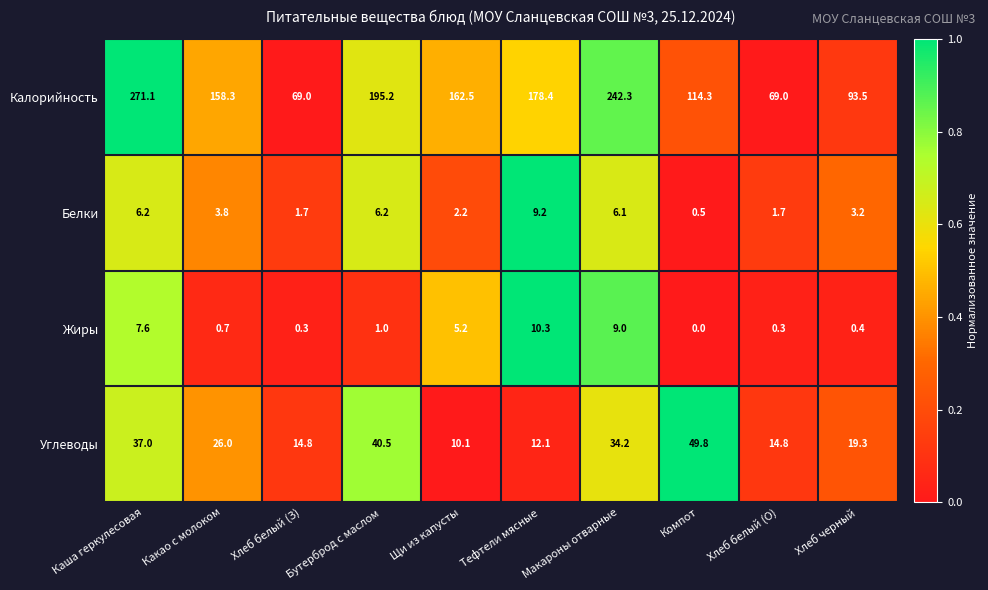

Between Каша геркулесовая and Какао с молоком, which series saw the biggest shift?

Калорийность